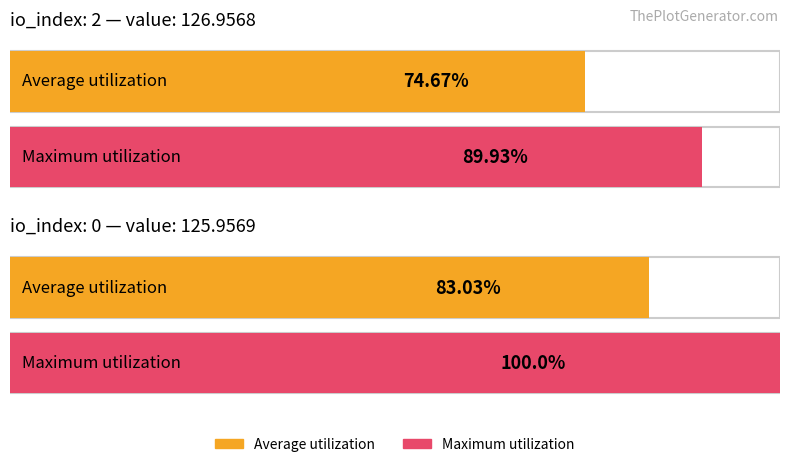

What is the maximum value shown in the chart?

127.0